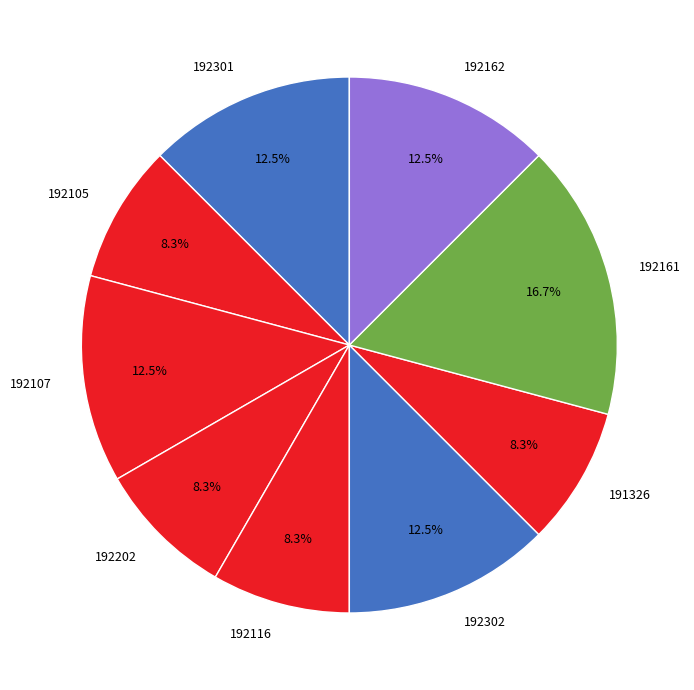

Is it true that 192161 is 17% of the pie?

True